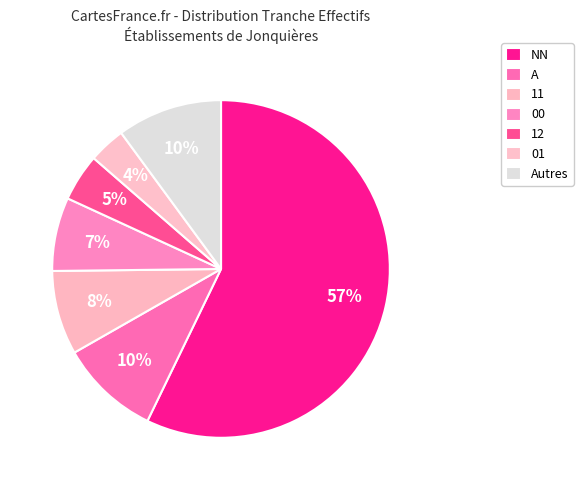

What is the largest slice in the pie chart?

NN